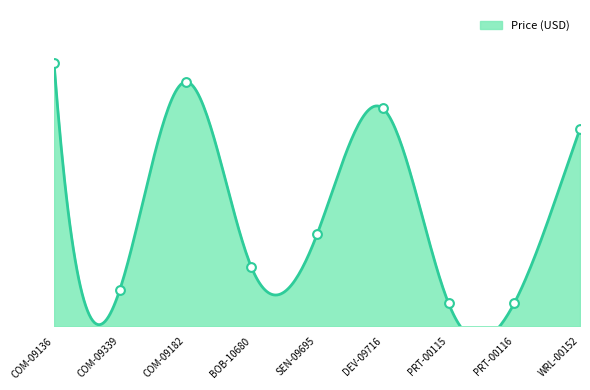

Between COM-09339 and SEN-09695, which is larger?

SEN-09695